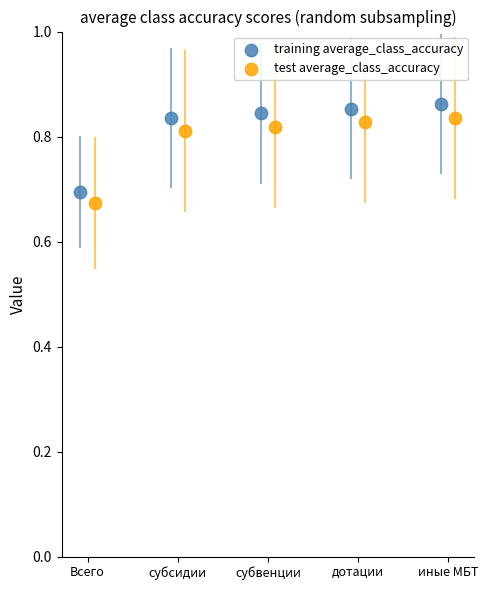

Which series contains the highest Y value?

training average_class_accuracy